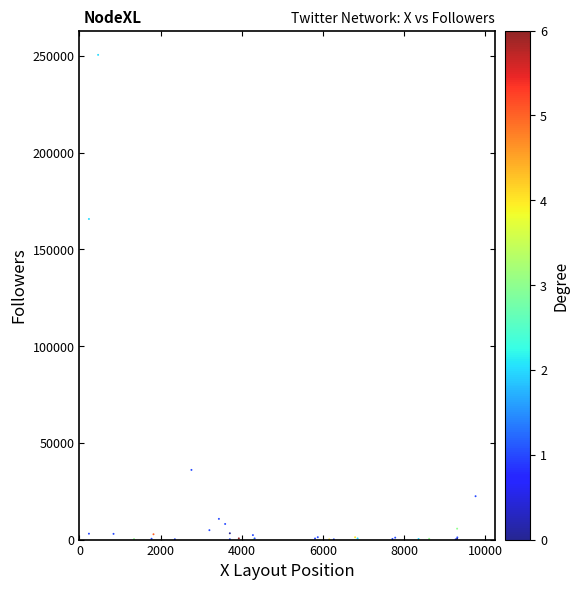

What Y value in the scatter plot is closest to 125257?

165683